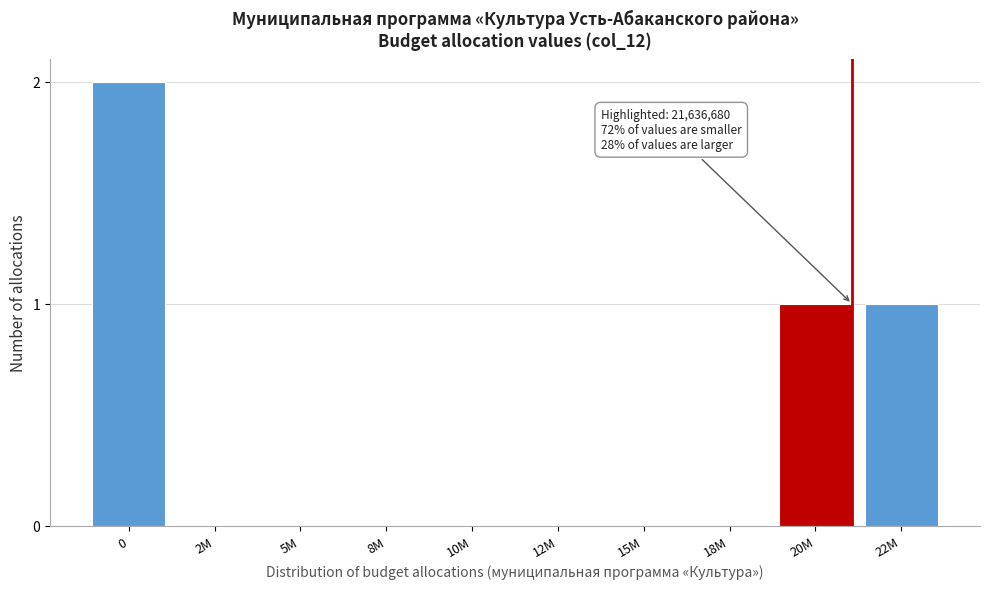

The chart shows a value of 1 at 8M. True or false?

False